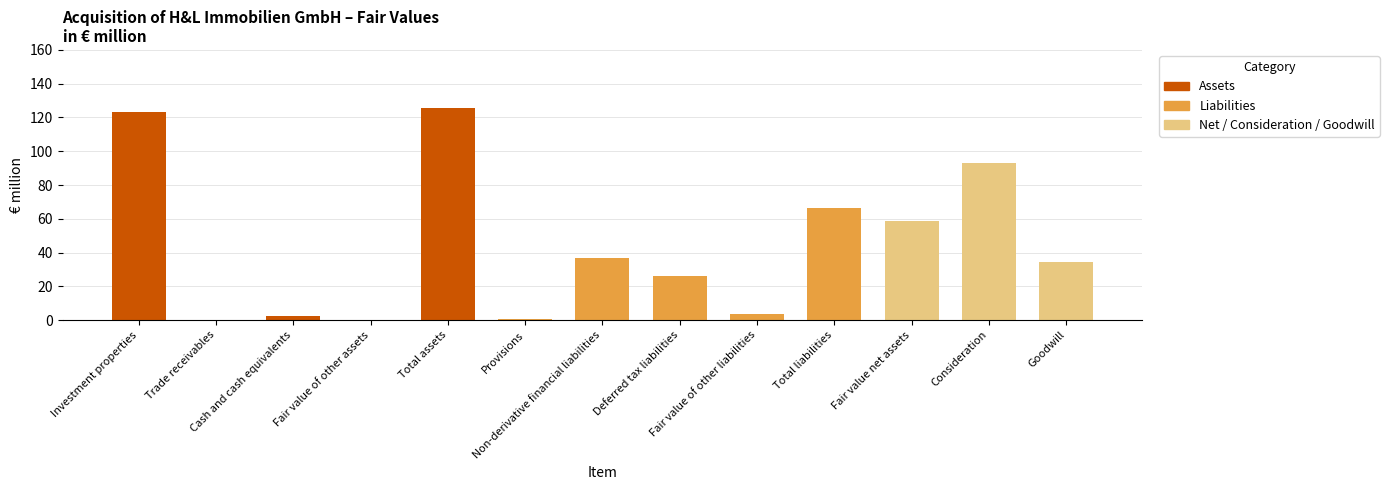

The value at Consideration is 146.7. True or false?

False